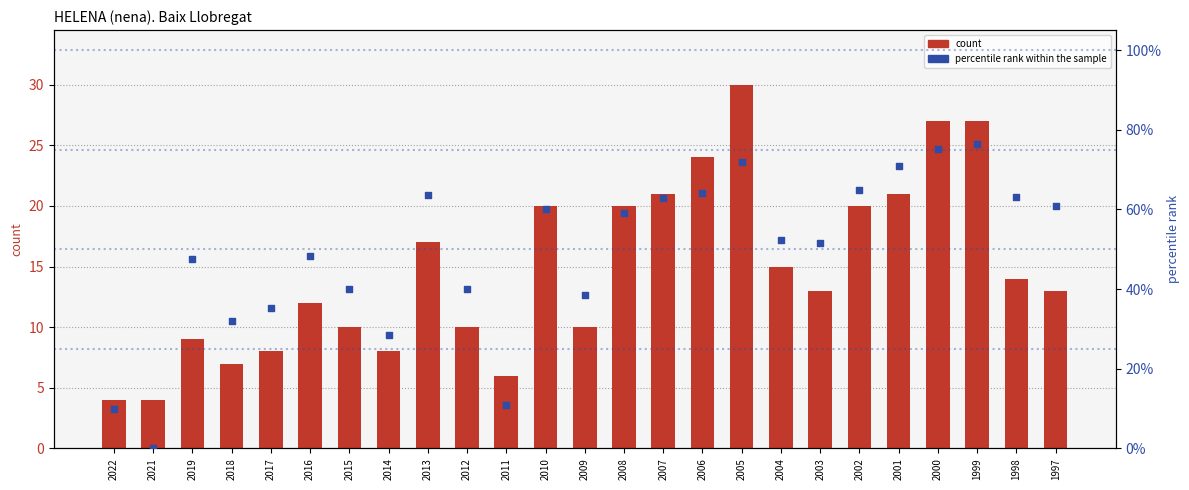

Is the value of count at 2021 greater than the value of percentile rank within the sample at 2007?

No